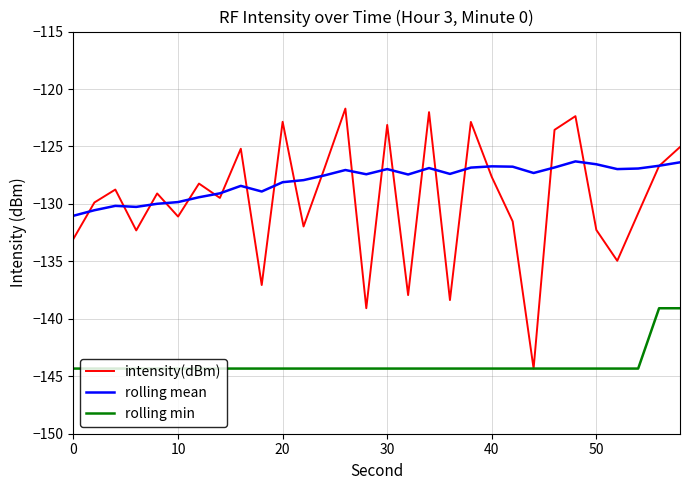

What is the smallest value displayed?

-144.3